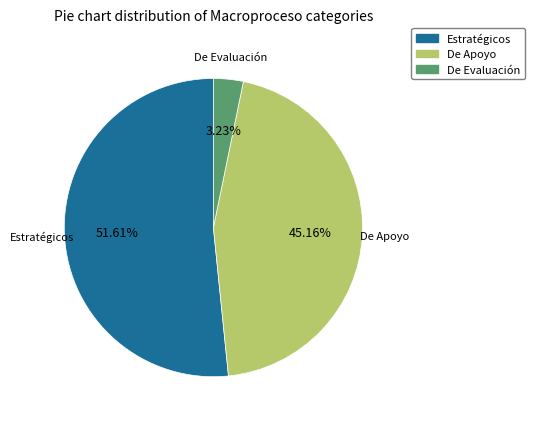

Does Estratégicos account for over 50% of the chart?

Yes